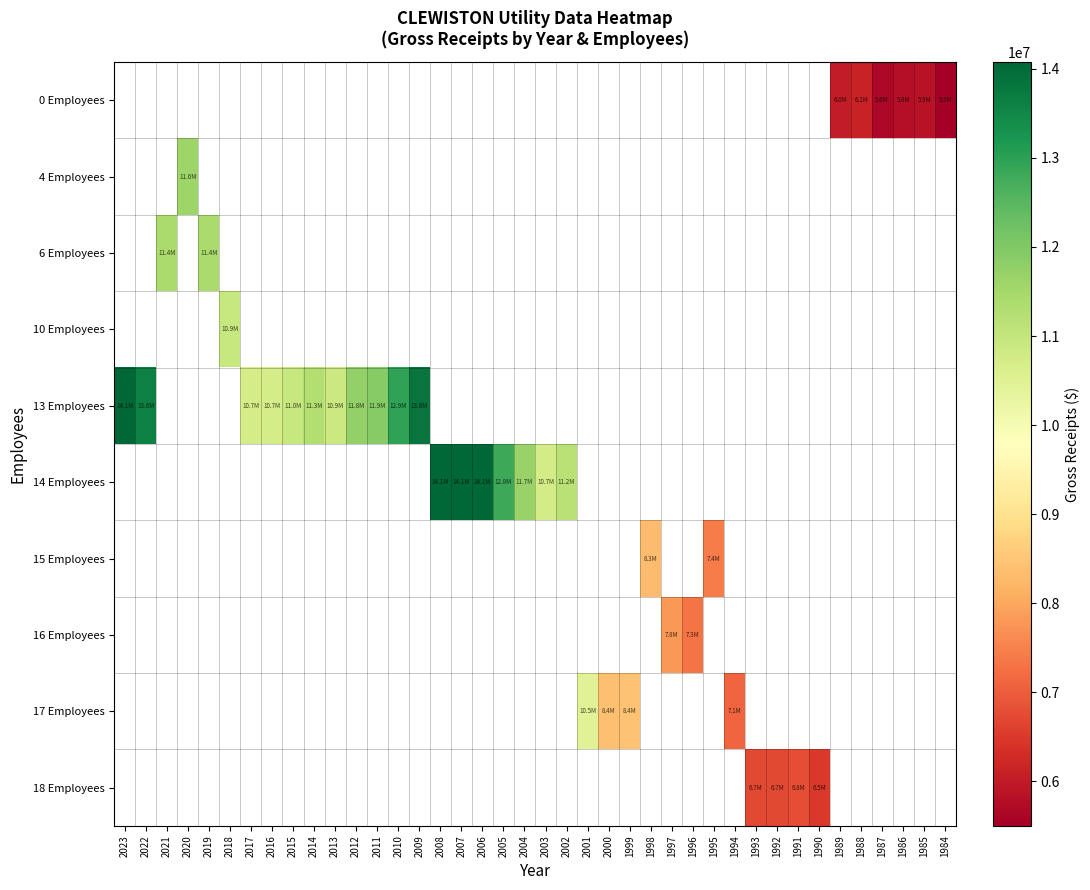

Between 2016 and 2020, which is larger?

2020